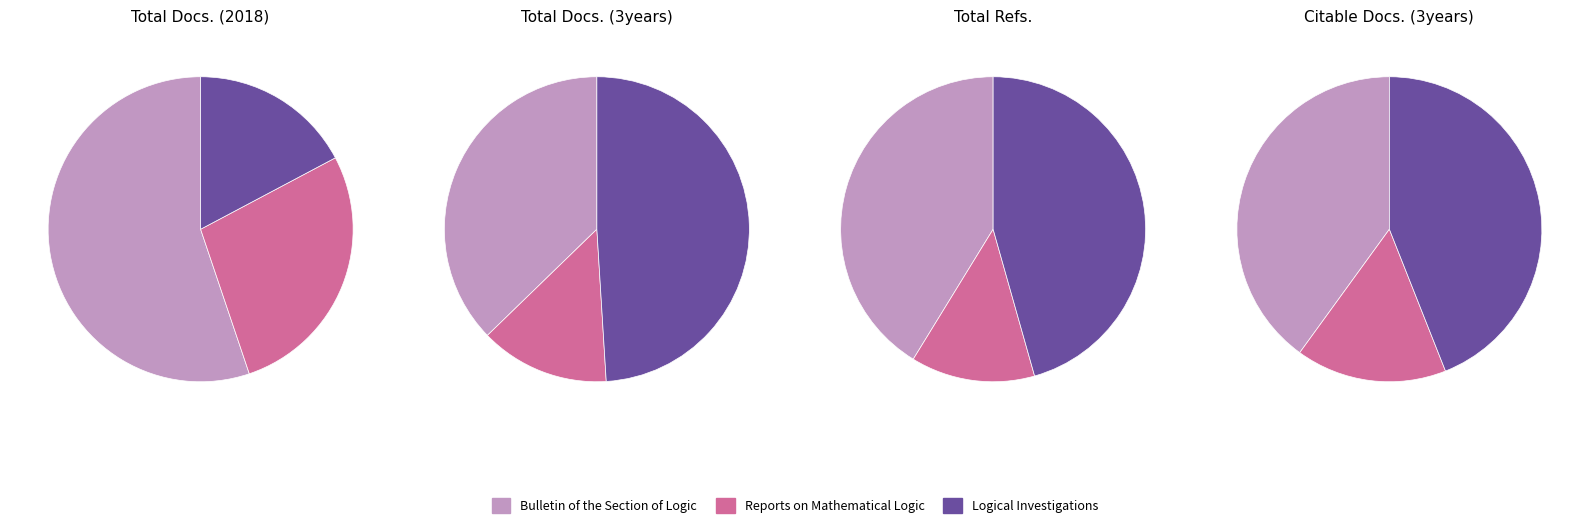

What is the spread (max minus min) of values at Reports on Mathematical Logic?

11